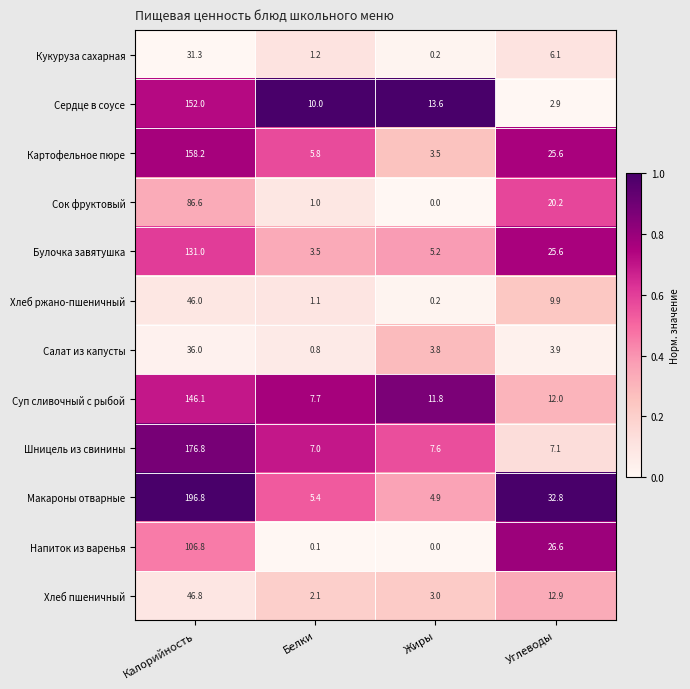

Which series changed the most between Белки and Жиры?

Суп сливочный с рыбой